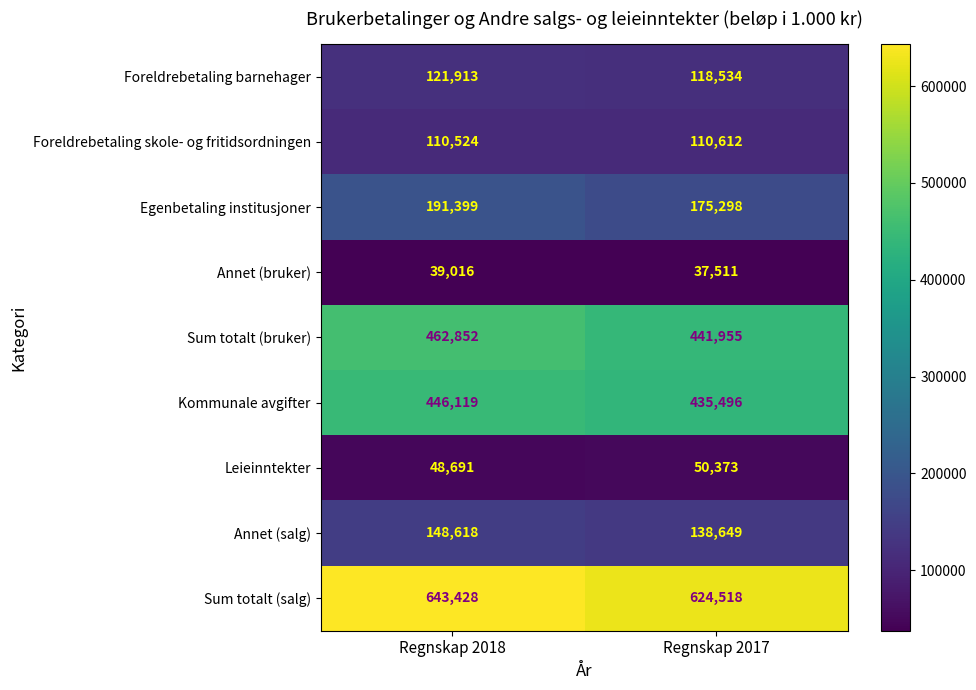

What is the difference between the Egenbetaling institusjoner values at Regnskap 2017 and Regnskap 2018?

16101